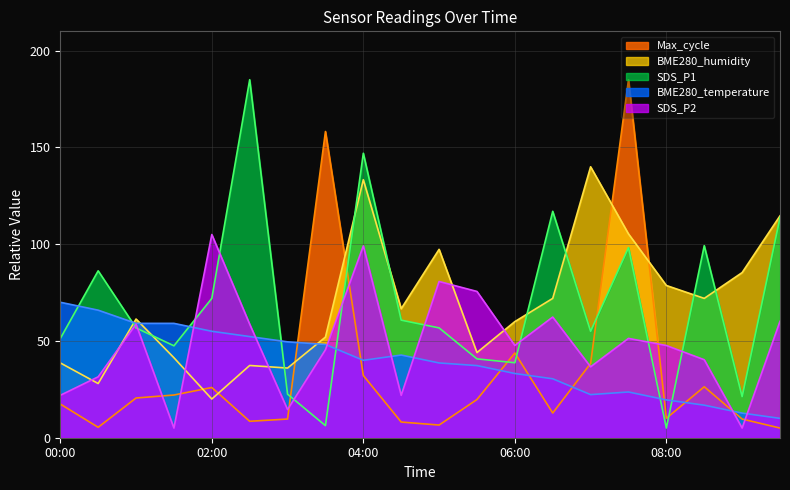

Reading right to left, extract all data points from this chart.

SDS_P1: 09:30=113.8	09:00=21.3	08:30=99.2	08:00=5.0	07:30=98.3	07:00=55.0	06:30=117.0	06:00=38.7	05:30=40.8	05:00=56.8	04:30=60.8	04:00=147.0	03:30=6.2	03:00=22.5	02:30=185.0	02:00=72.0	01:30=47.5	01:00=56.8	00:30=86.3	00:00=51.2
SDS_P2: 09:30=60.1	09:00=5.0	08:30=40.3	08:00=47.6	07:30=51.3	07:00=36.6	06:30=62.4	06:00=47.6	05:30=75.6	05:00=80.7	04:30=21.9	04:00=99.1	03:30=45.4	03:00=14.6	02:30=58.7	02:00=105.0	01:30=5.0	01:00=58.7	00:30=31.5	00:00=21.9
BME280_temperature: 09:30=10.0	09:00=12.7	08:30=16.8	08:00=19.5	07:30=23.6	07:00=22.3	06:30=30.5	06:00=33.2	05:30=37.3	05:00=38.6	04:30=42.7	04:00=40.0	03:30=48.2	03:00=49.5	02:30=52.3	02:00=55.0	01:30=59.1	01:00=59.1	00:30=65.9	00:00=70.0
BME280_humidity: 09:30=114.7	09:00=85.3	08:30=72.0	08:00=78.7	07:30=105.3	07:00=140.0	06:30=72.0	06:00=60.0	05:30=44.0	05:00=97.3	04:30=66.7	04:00=133.3	03:30=52.0	03:00=36.0	02:30=37.3	02:00=20.0	01:30=41.3	01:00=61.3	00:30=28.0	00:00=38.7
Max_cycle: 09:30=5.0	09:00=9.7	08:30=26.3	08:00=10.0	07:30=185.0	07:00=38.4	06:30=12.8	06:00=43.8	05:30=19.7	05:00=6.6	04:30=8.1	04:00=32.2	03:30=158.2	03:00=9.7	02:30=8.5	02:00=25.9	01:30=22.1	01:00=20.5	00:30=5.4	00:00=17.4